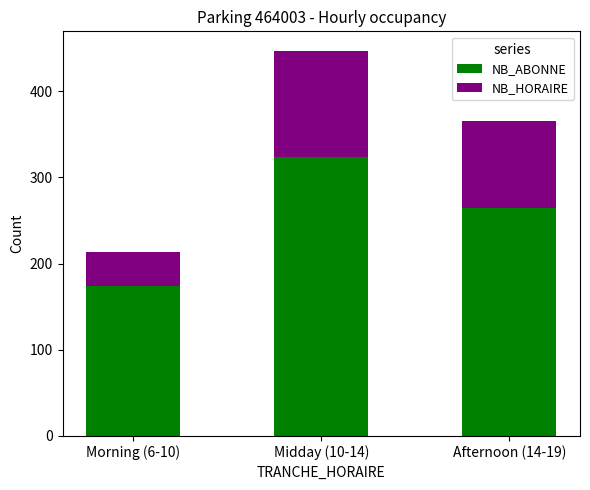

List the labels in order of NB_ABONNE value, largest first.

Midday (10-14), Afternoon (14-19), Morning (6-10)